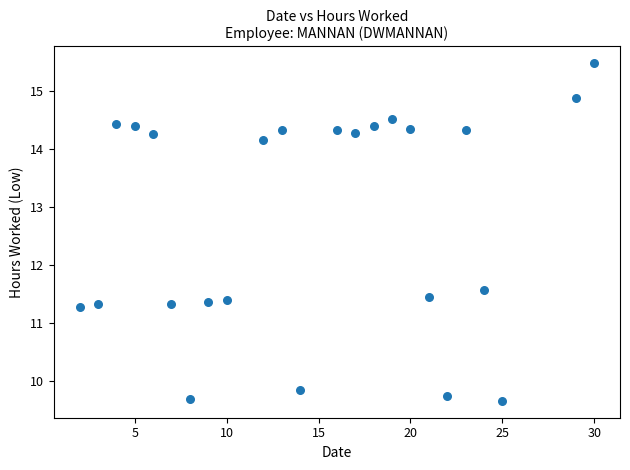

What is the range of Y values (max minus min)?

5.8